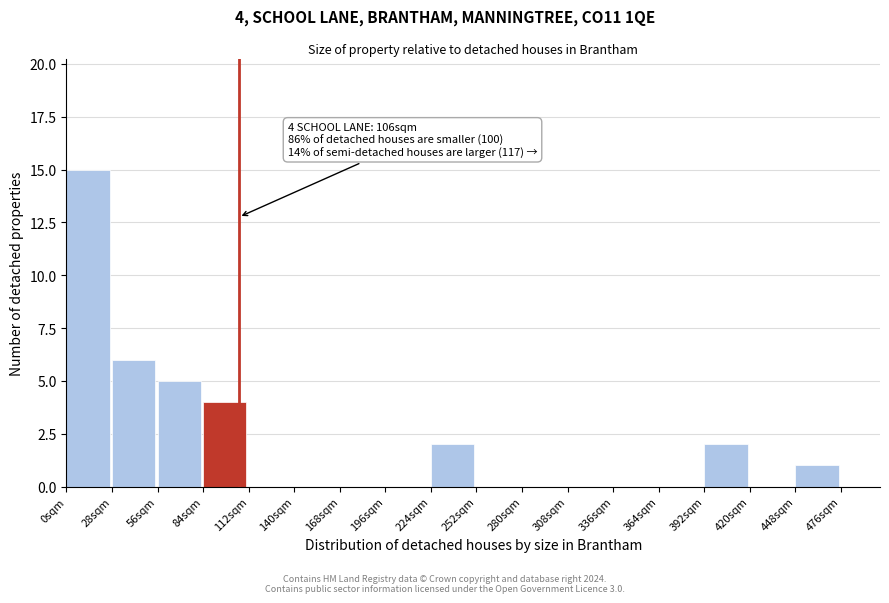

Reading left to right, transcribe all the data shown in this chart.

0sqm=15	28sqm=6	56sqm=5	84sqm=4	112sqm=0	140sqm=0	168sqm=0	196sqm=0	224sqm=2	252sqm=0	280sqm=0	308sqm=0	336sqm=0	364sqm=0	392sqm=2	420sqm=0	448sqm=1	476sqm=0